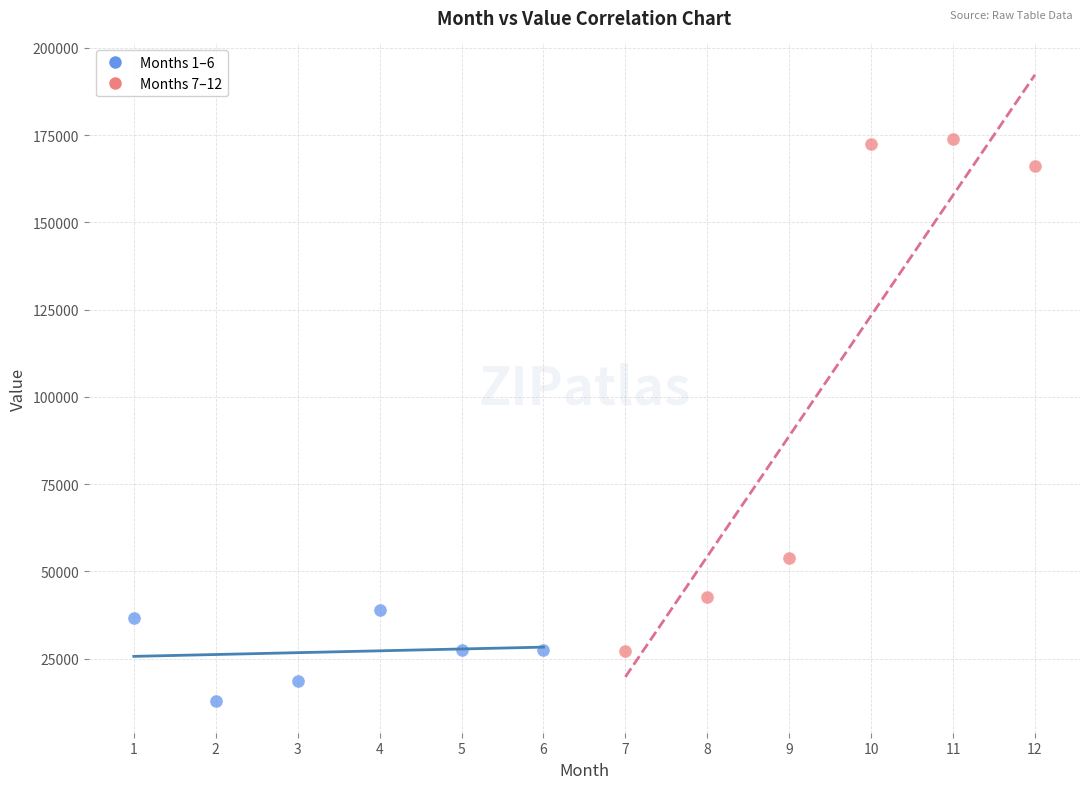

Which series reaches the minimum Y coordinate?

Months 1–6